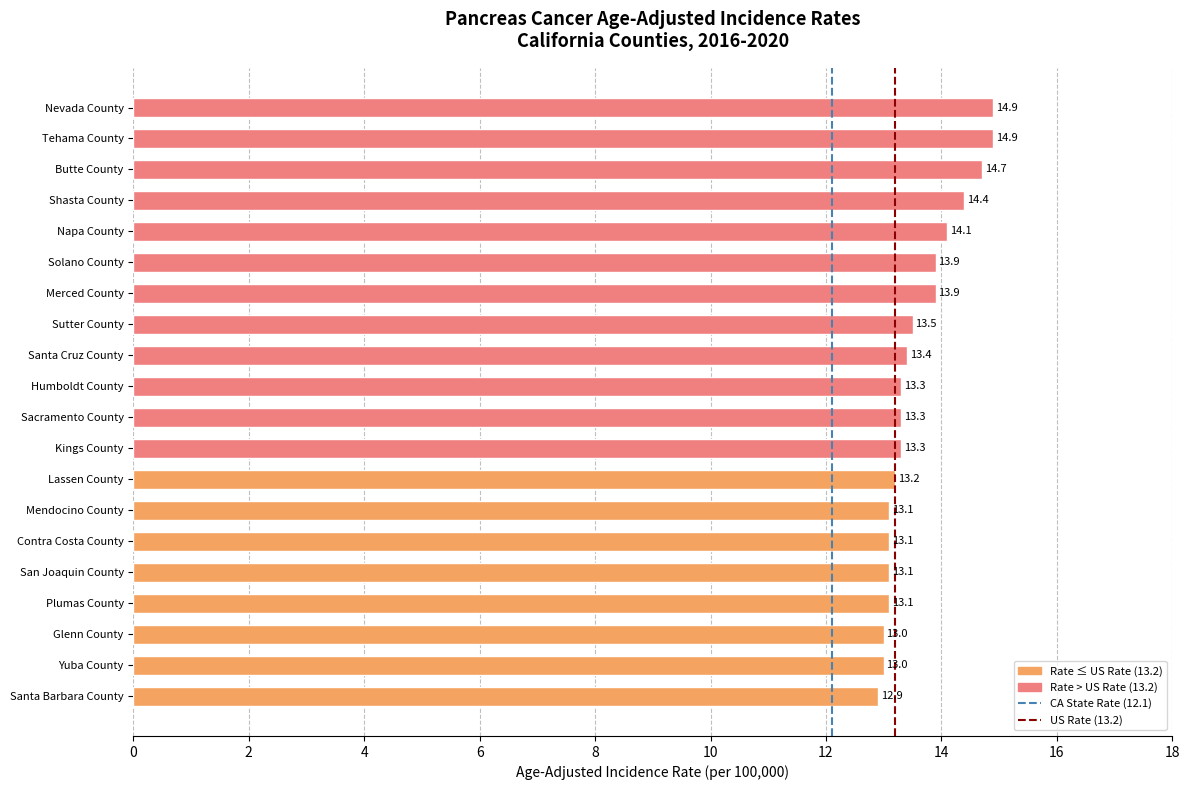

What is the difference between the values at Santa Cruz County and Santa Barbara County?

0.5